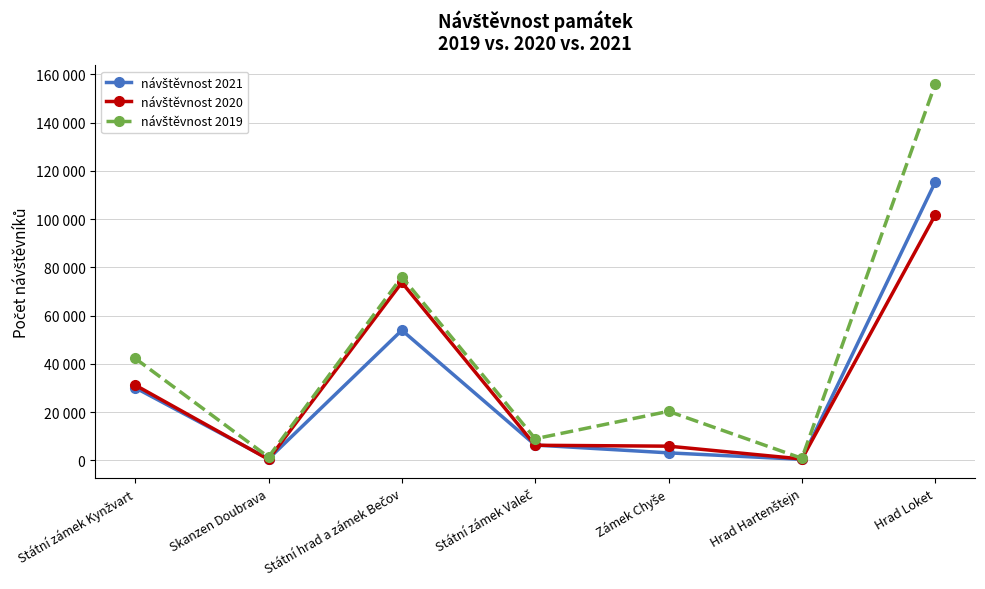

Reading right to left, extract all data points from this chart.

návštěvnost 2021: Hrad Loket=115347	Hrad Hartenštejn=367	Zámek Chyše=3062	Státní zámek Valeč=6302	Státní hrad a zámek Bečov=53912	Skanzen Doubrava=568	Státní zámek Kynžvart=30074
návštěvnost 2020: Hrad Loket=101708	Hrad Hartenštejn=515	Zámek Chyše=5835	Státní zámek Valeč=6209	Státní hrad a zámek Bečov=73710	Skanzen Doubrava=355	Státní zámek Kynžvart=31165
návštěvnost 2019: Hrad Loket=155980	Hrad Hartenštejn=802	Zámek Chyše=20284	Státní zámek Valeč=8907	Státní hrad a zámek Bečov=76057	Skanzen Doubrava=1321	Státní zámek Kynžvart=42236